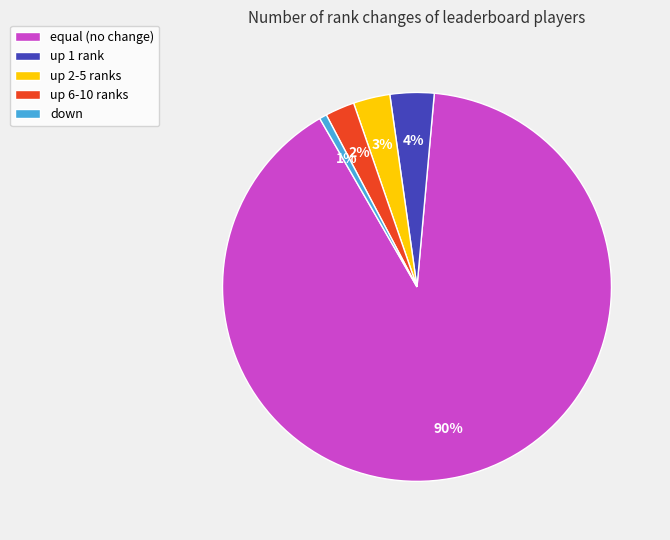

Is there a majority slice in this chart?

Yes